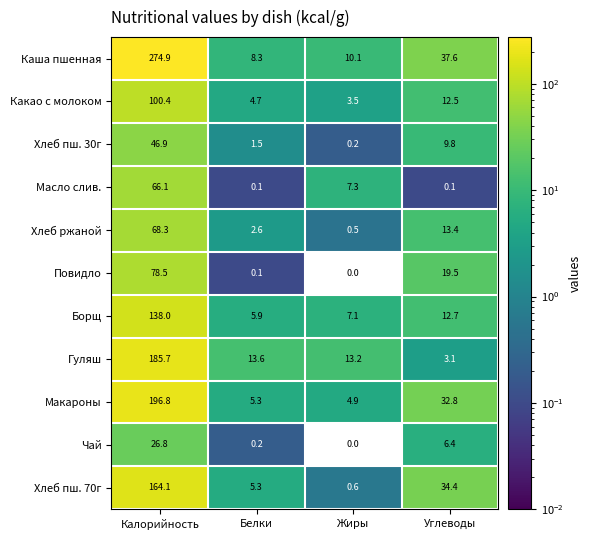

Between Белки and Жиры, which series saw the biggest shift?

Масло слив.